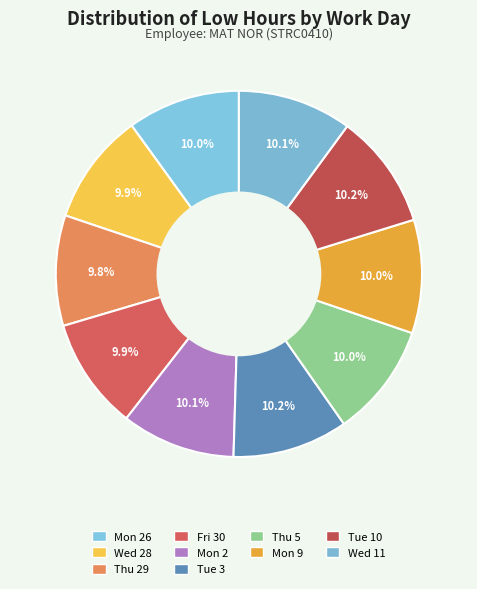

How many slices are in this pie chart?

10